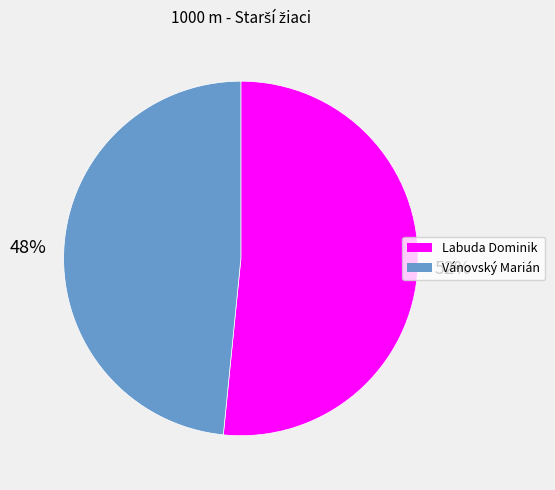

Do Labuda Dominik and Vánovský Marián together represent more than half of the pie?

Yes